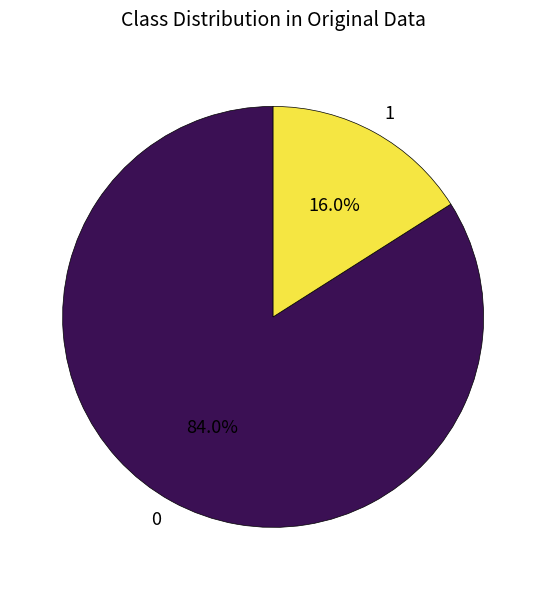

To the nearest percent, what is the difference between the largest and smallest slice percentages?

68%